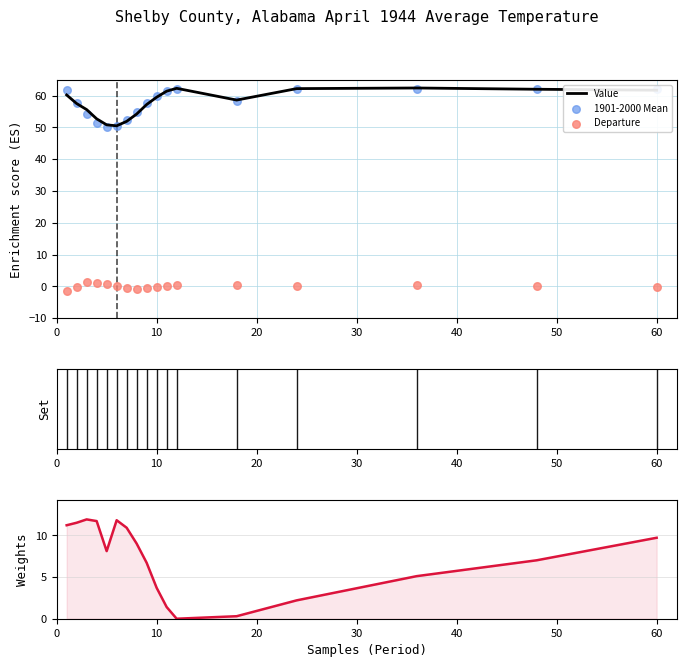

Which series has the largest total across all categories?

Value